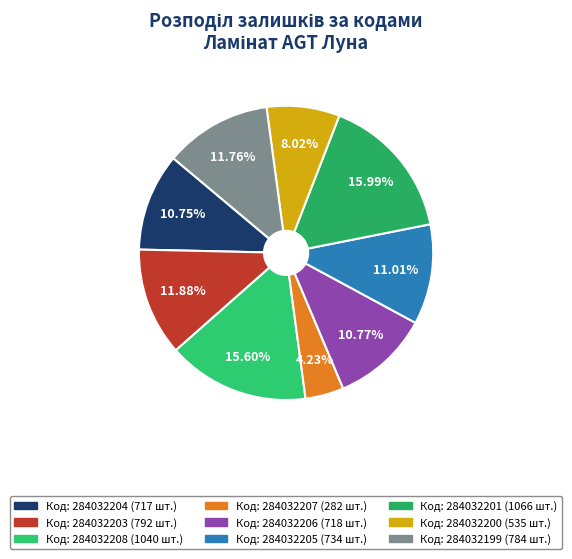

To the nearest percent, what is the average slice percentage?

11%